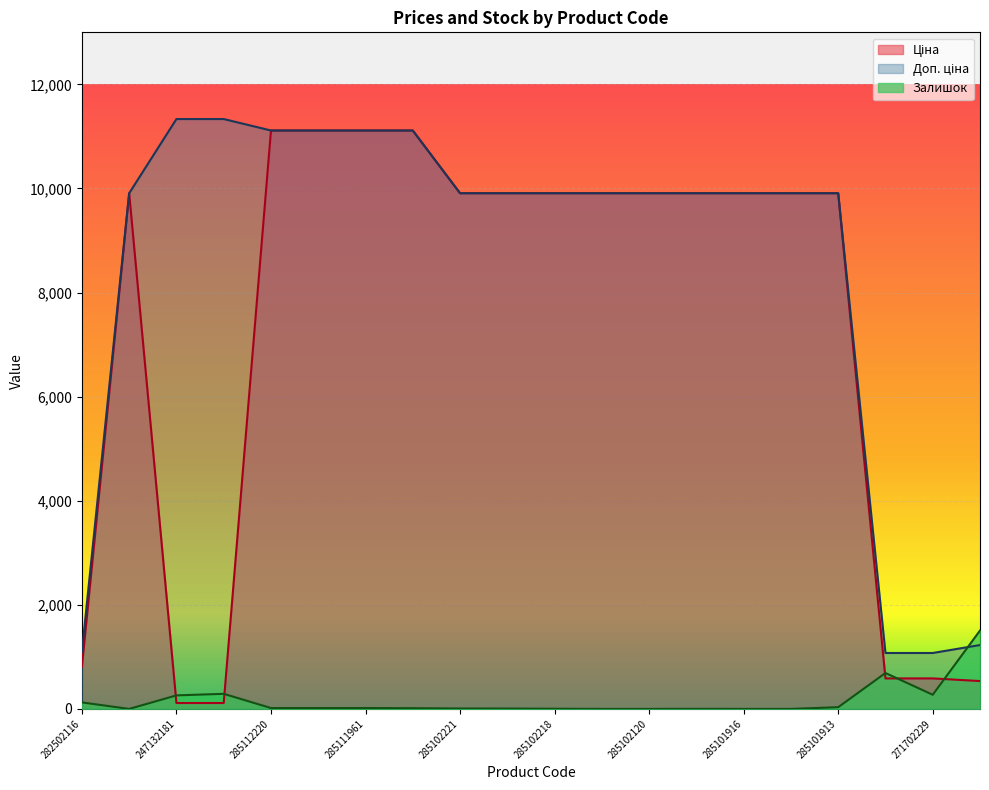

What is the sum of the Доп. ціна values at 285101915 and 285112220?

21022.1